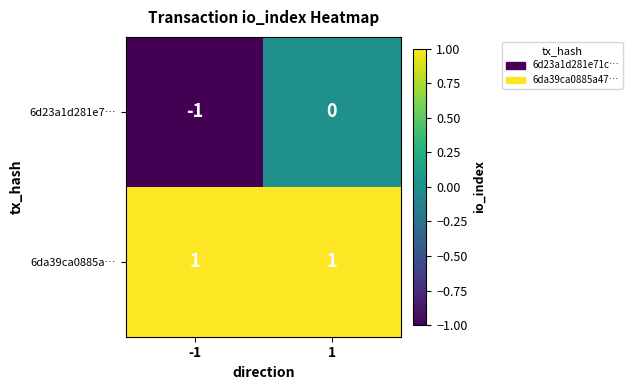

List the series in order of their peak value, lowest first.

6d23a1d281e7…, 6da39ca0885a…